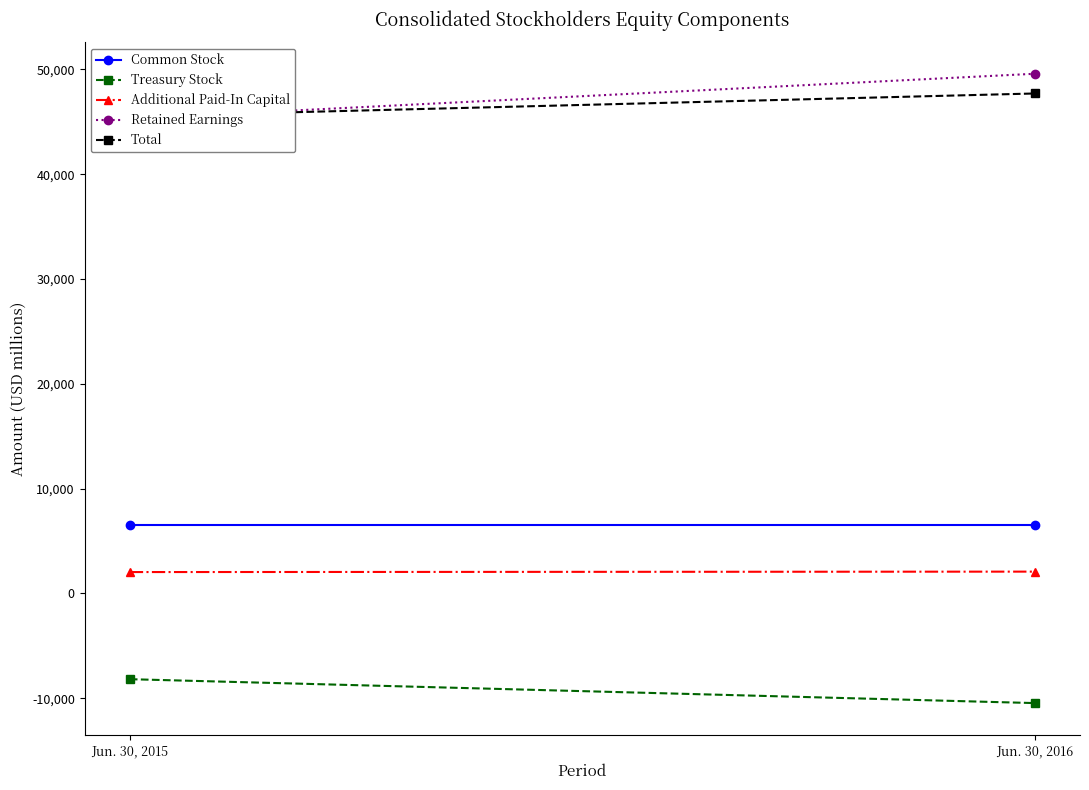

What is the average value of the Total series?

46604